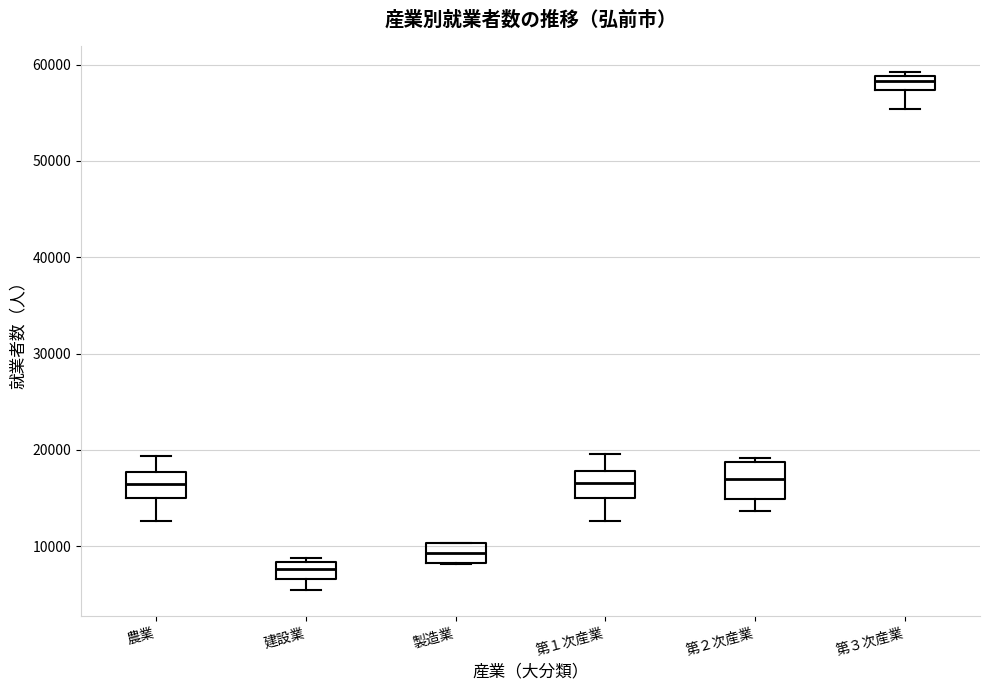

Where is the upper edge of the box for 第３次産業 on the y-axis? The values are not printed on the chart, so give them approximately, as read against the axis.

59000